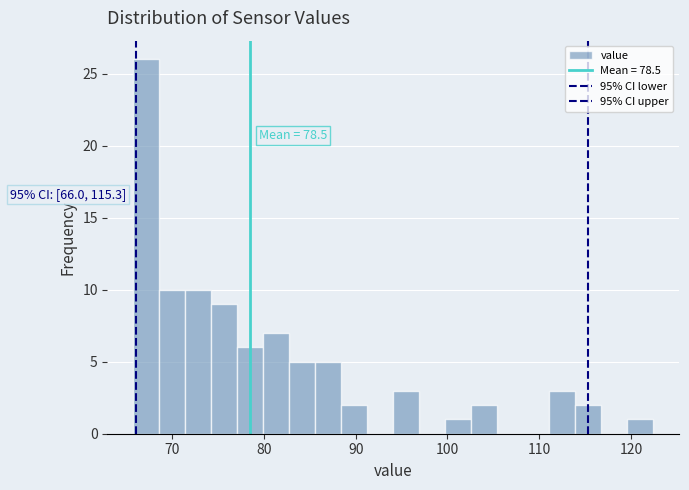

Around what value on the x-axis is the tallest bar? Give the approximate position of its centre, as read against the axis.

67